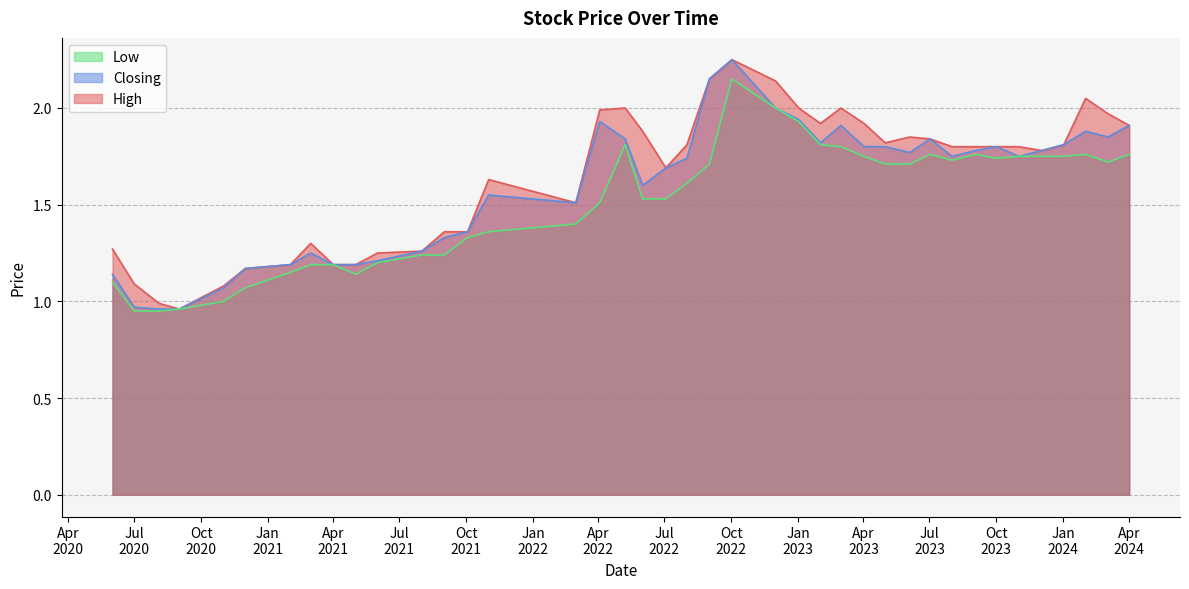

Rank the series at 01/12/2020 from highest to lowest value.

High, Closing, Low